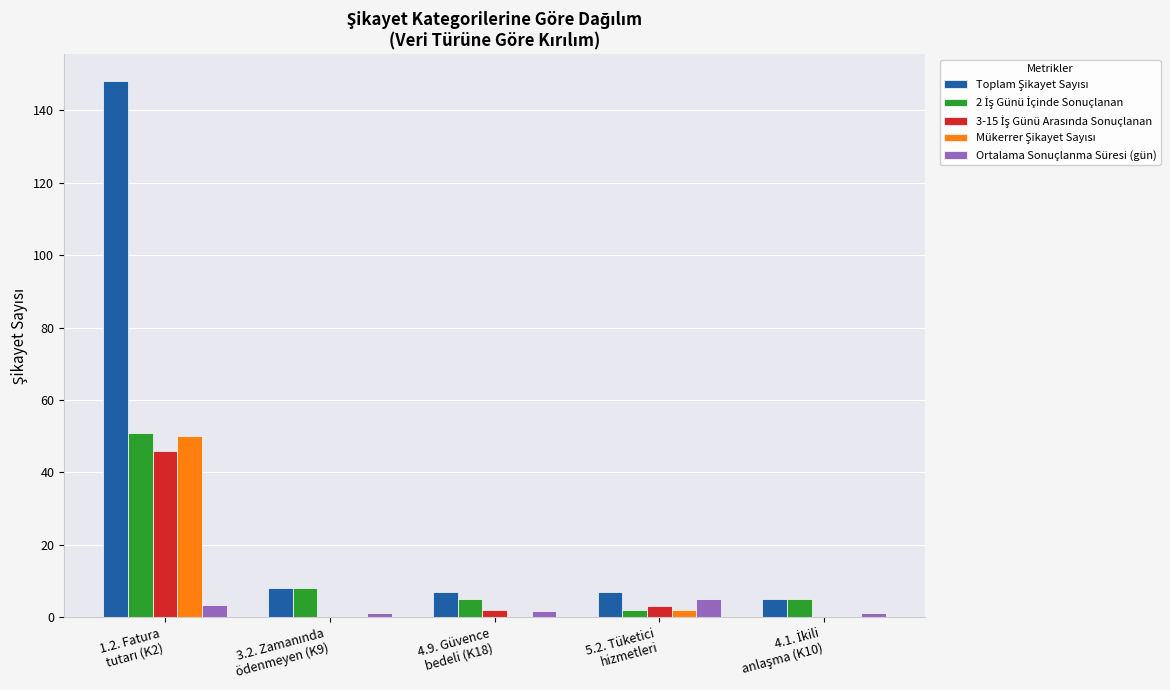

What is the maximum value shown in the chart?

148.0